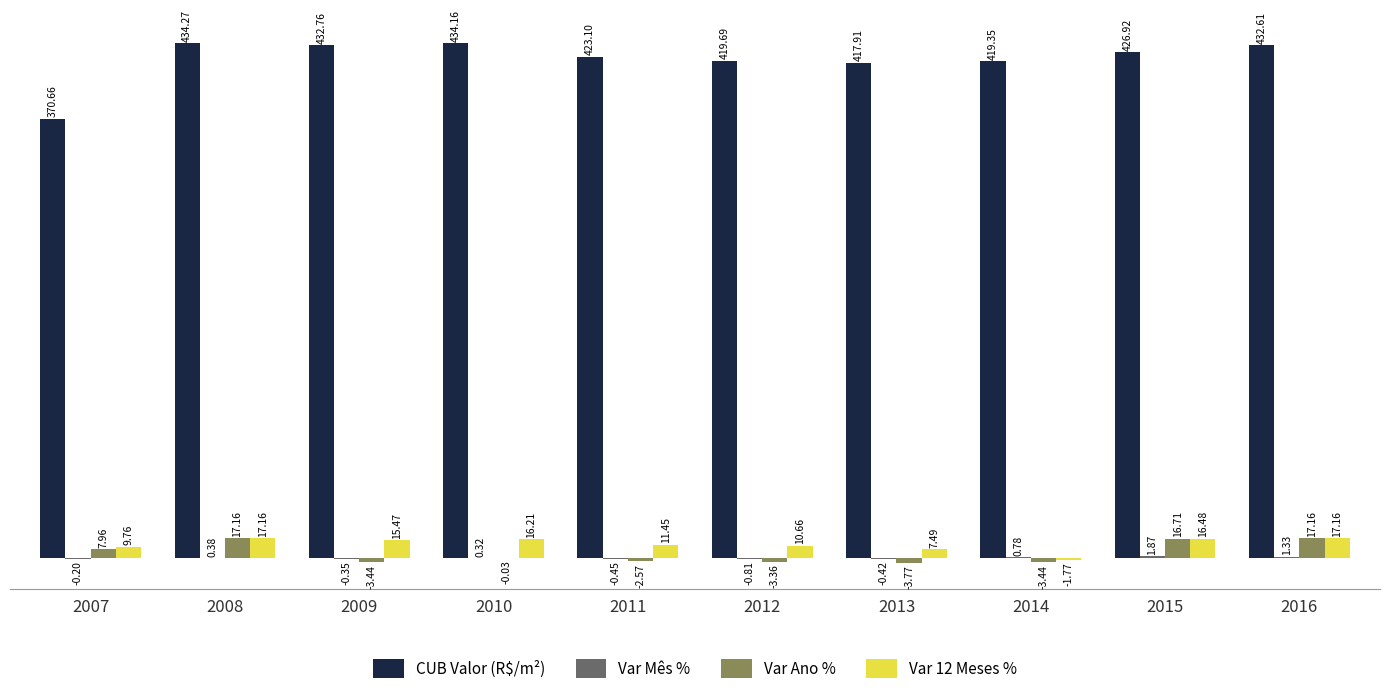

Between 2014 and 2015, which series saw the biggest shift?

Var Ano %